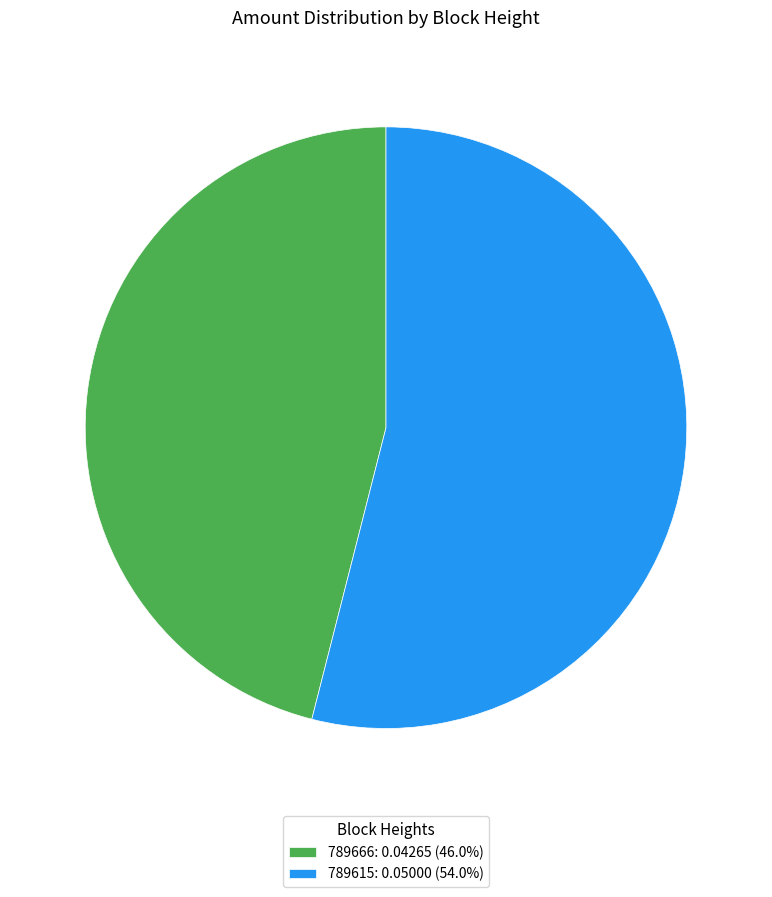

Between 789666 and 789615, which is larger?

789615